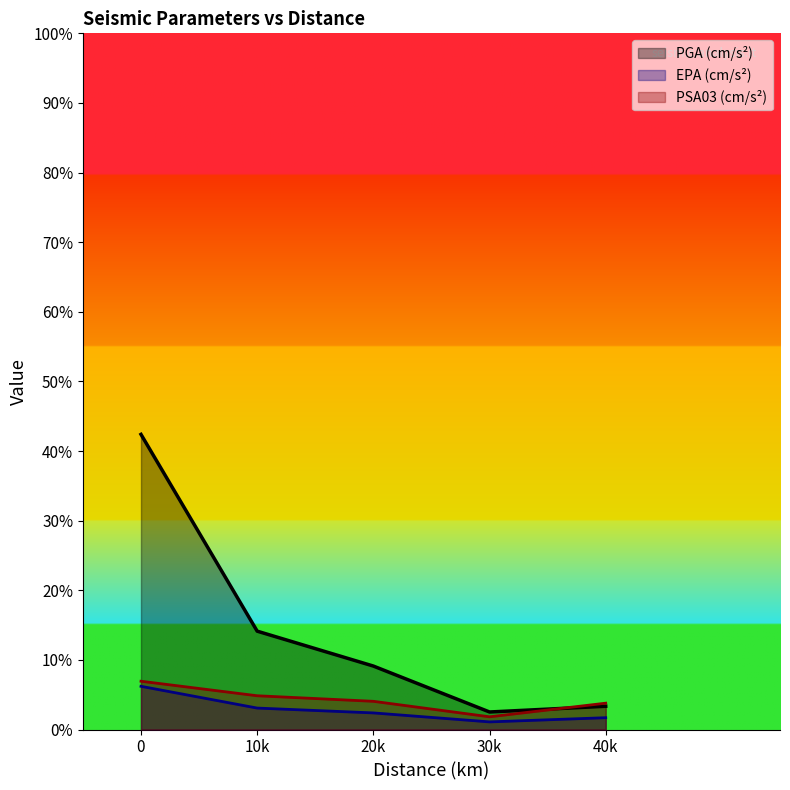

What is the highest value of the PGA (cm/s²) series?

42.4